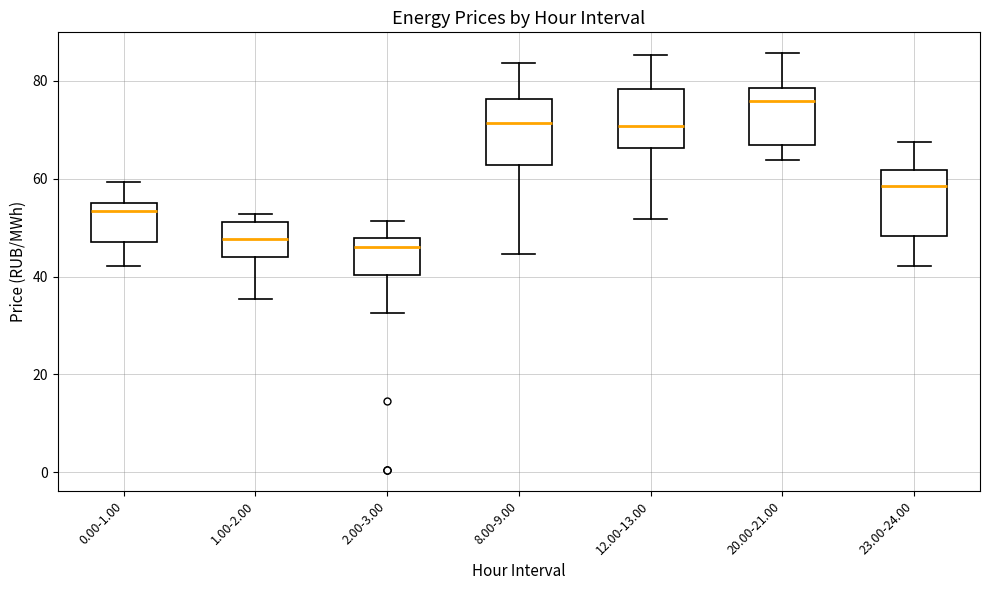

Where does the median line of the box for 23.00-24.00 sit on the y-axis? The values are not printed on the chart, so give them approximately, as read against the axis.

58